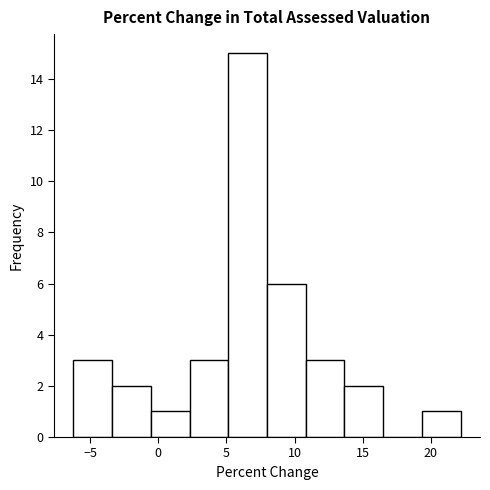

Reading left to right, transcribe this chart: for each bar, give the range it covers on the x-axis and its height. Neither the bar edges nor the heights are printed on the chart, so give them approximately, as read against the axes.

-6.0 to -3.5: 3
-3.5 to -0.5: 2
-0.5 to 2.5: 1
2.5 to 5.0: 3
5.0 to 8.0: 15
8.0 to 11.0: 6
11.0 to 13.5: 3
13.5 to 16.5: 2
16.5 to 19.5: 0
19.5 to 22.0: 1